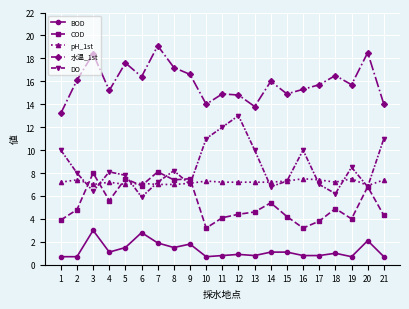

True or false: BOD and COD cross at least once.

False